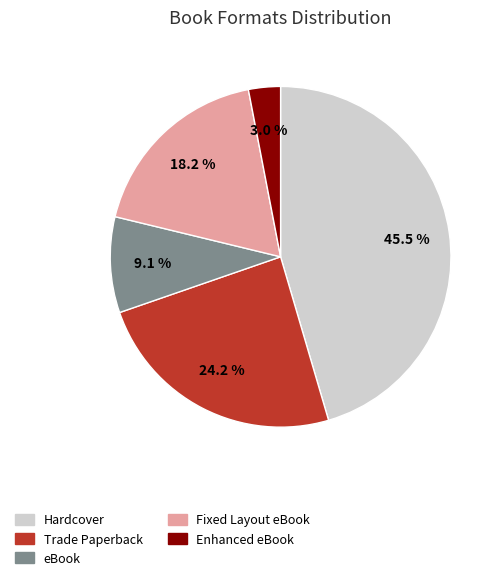

Does Fixed Layout eBook represent more than half of the total?

No